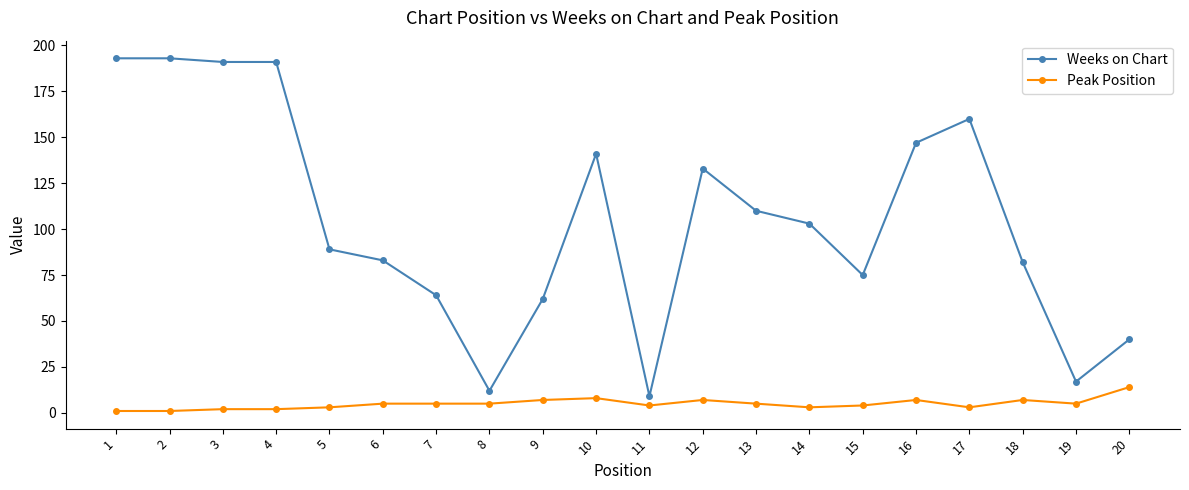

The Weeks on Chart series shows 62 at 9. True or false?

True